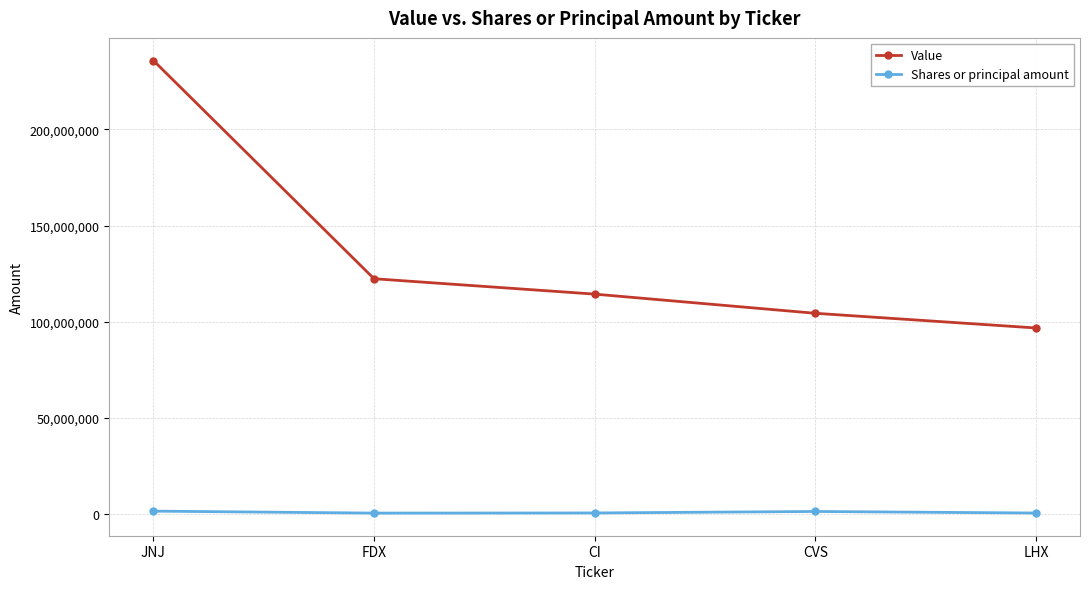

True or false: Value has a value of 202979956 at FDX.

False